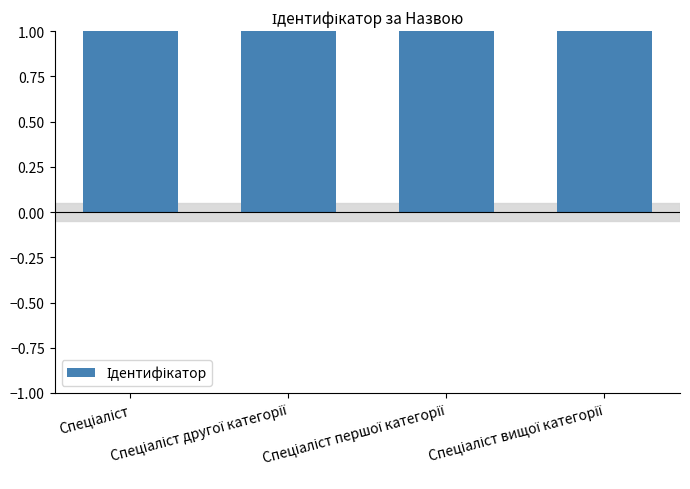

What is the difference between the second highest and minimum values?

2